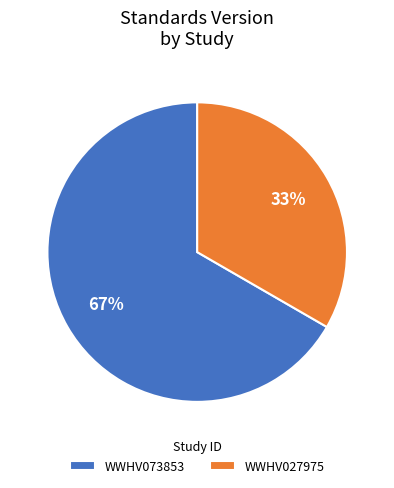

Is there a majority slice in this chart?

Yes